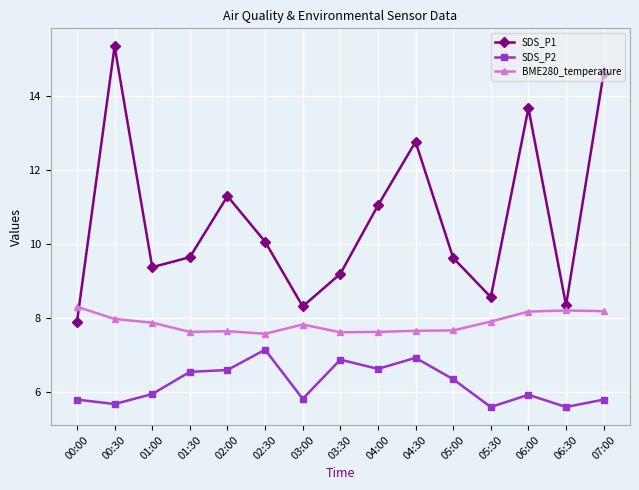

Which series changed the most between 00:30 and 03:30?

SDS_P1